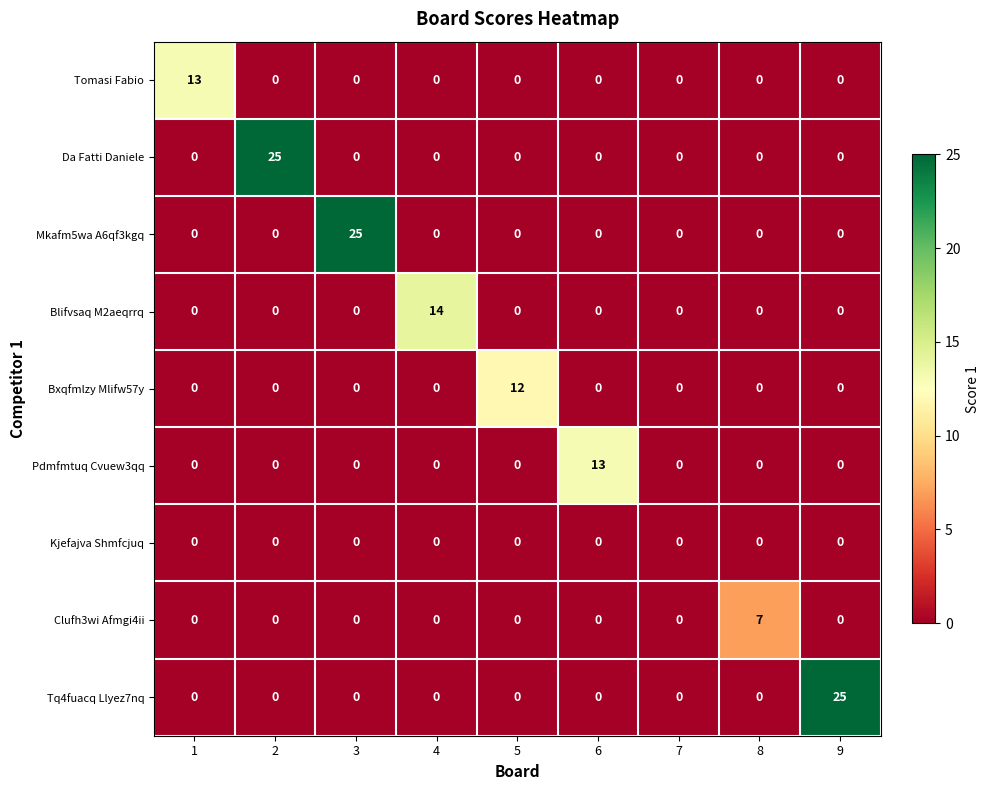

What is the total value across all series at 9?

25